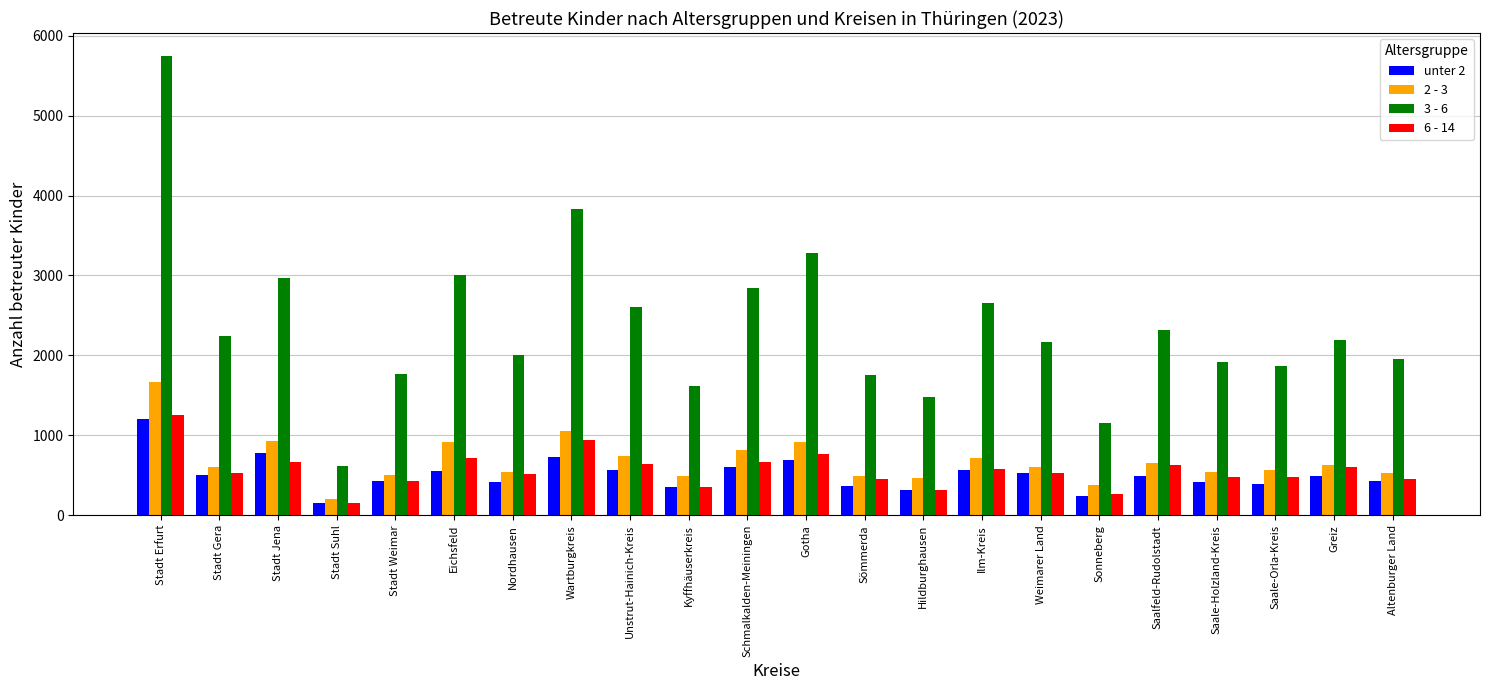

At which category does the chart reach its peak across all series?

Stadt Erfurt